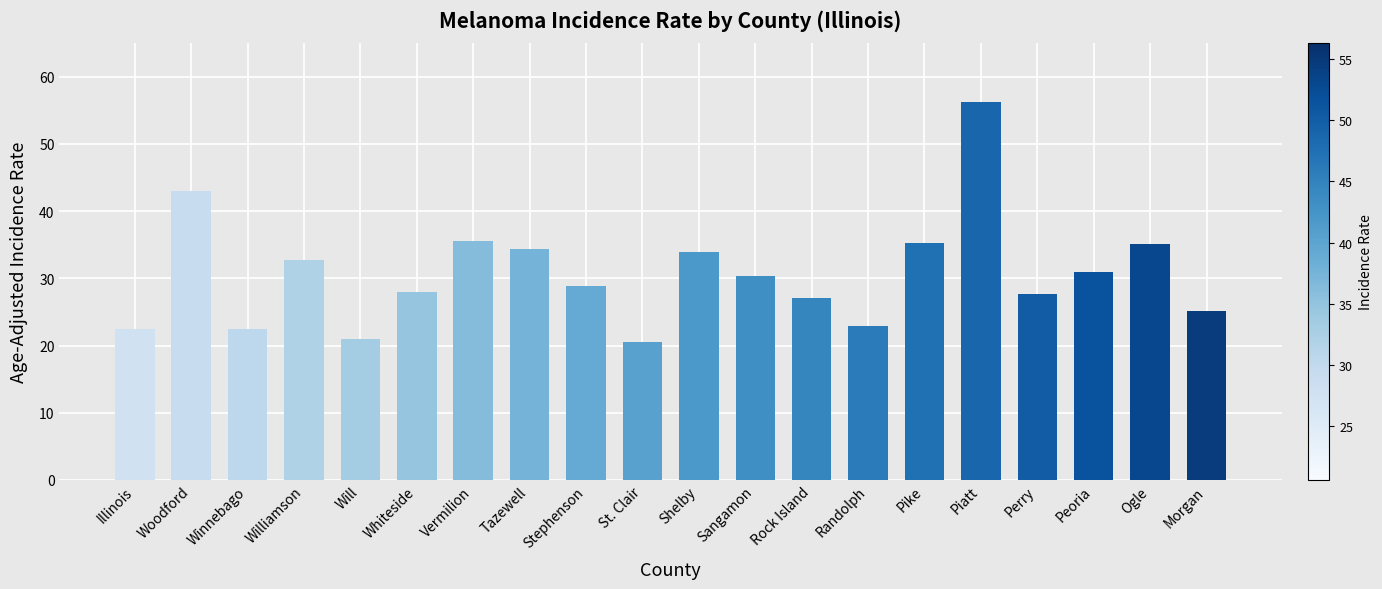

What is the difference between the maximum and second lowest values?

35.4